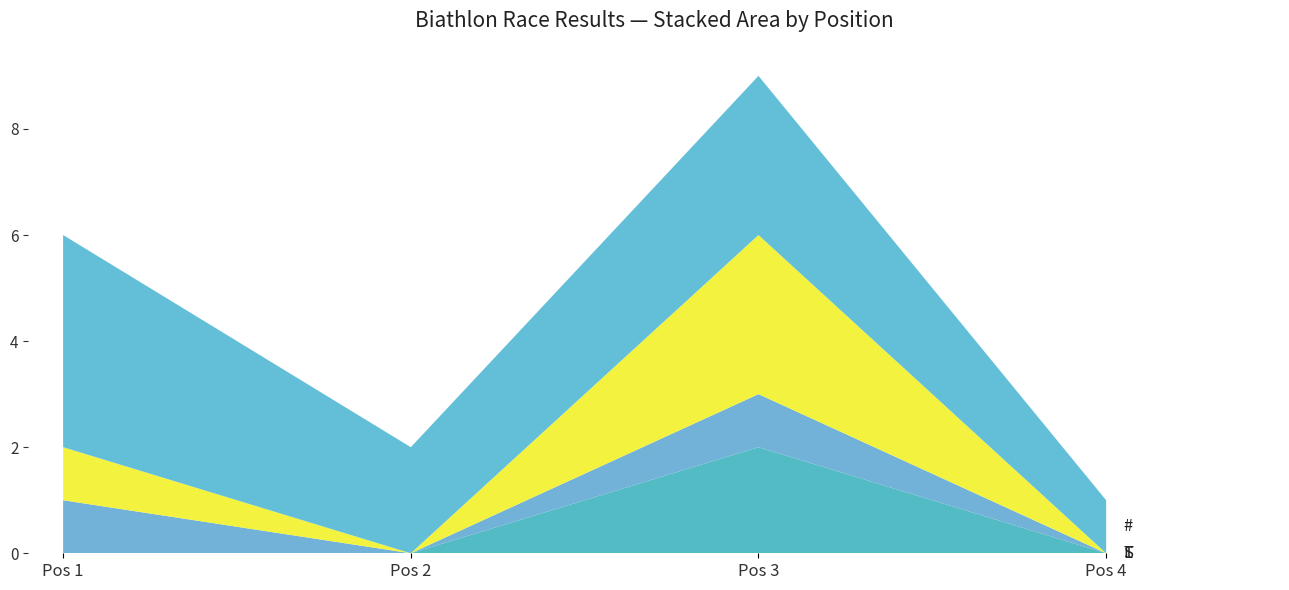

Reading right to left, list the values for the L series.

Pos 4=0	Pos 3=2	Pos 2=0	Pos 1=0